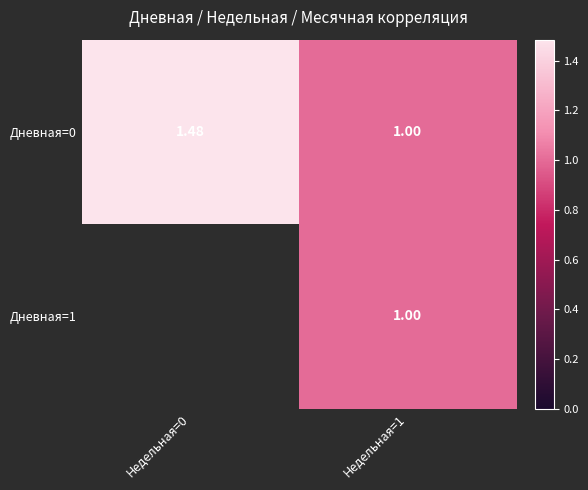

How many Дневная=0 values are between 1 and 2?

2